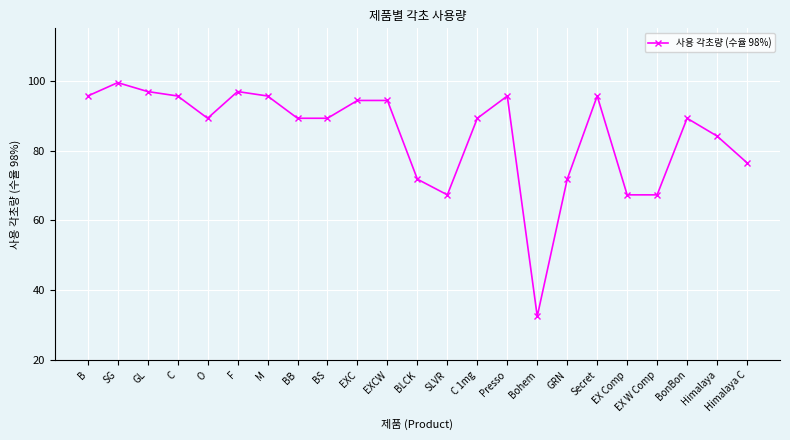

How many data points does each series have?

23